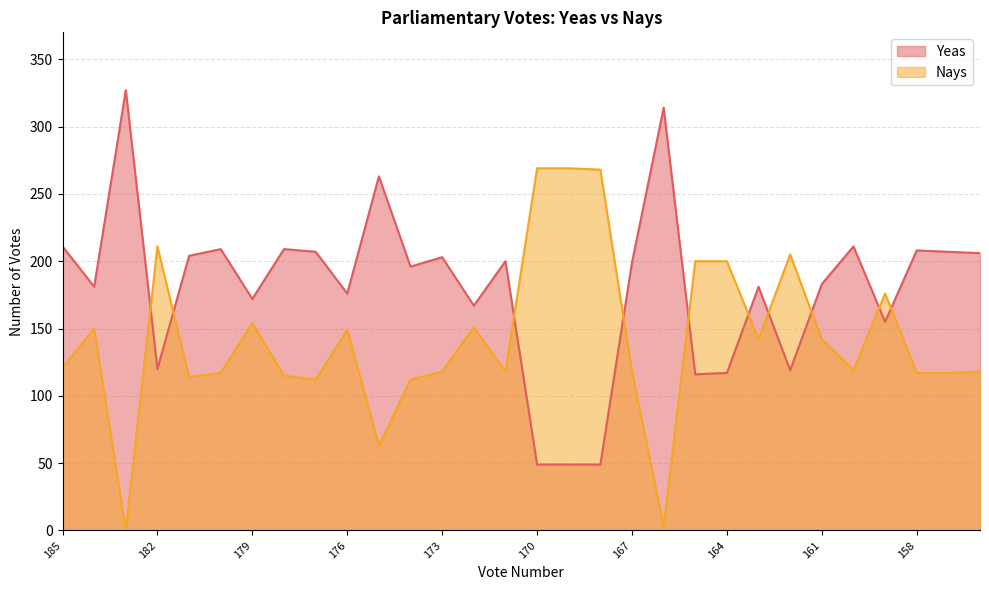

Read the Nays value at 160, to the nearest 50.

100